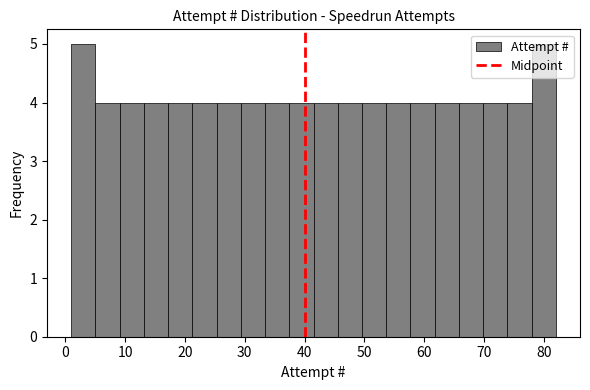

Reading left to right, transcribe this chart: for each bar, give the range it covers on the x-axis and its height. Neither the bar edges nor the heights are printed on the chart, so give them approximately, as read against the axes.

1 to 5: 5
5 to 9: 4
9 to 13: 4
13 to 17: 4
17 to 21: 4
21 to 25: 4
25 to 29: 4
29 to 33: 4
33 to 37: 4
37 to 42: 4
42 to 46: 4
46 to 50: 4
50 to 54: 4
54 to 58: 4
58 to 62: 4
62 to 66: 4
66 to 70: 4
70 to 74: 4
74 to 78: 4
78 to 82: 5